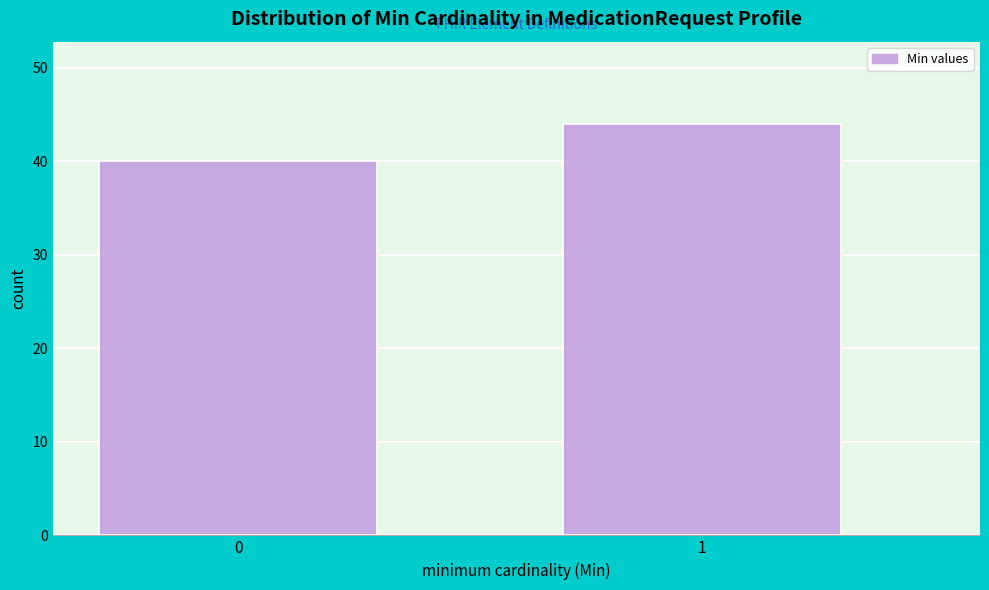

Reading left to right, list all the values displayed in this chart.

0=40	1=44